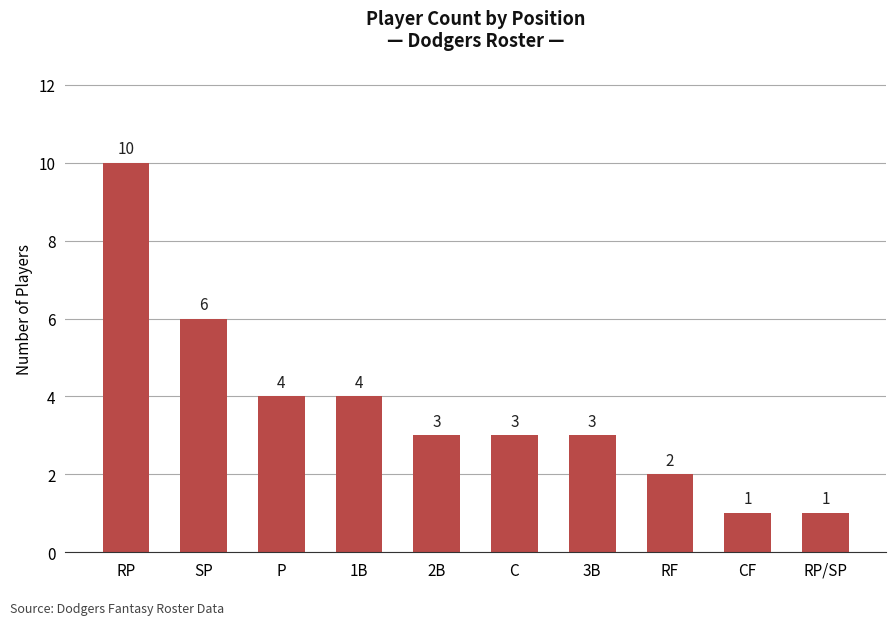

What is the greatest value displayed?

10